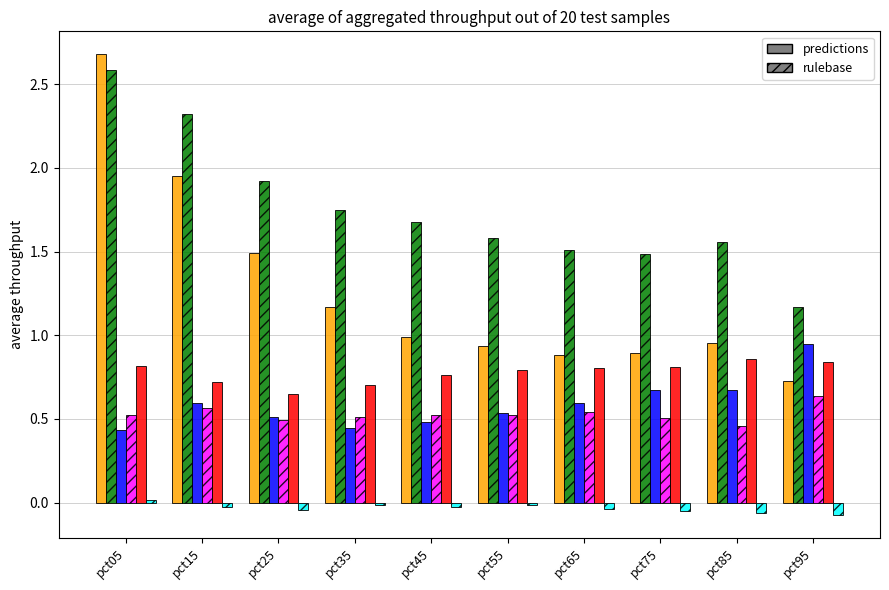

At which category is the sum across all series the highest?

pct05